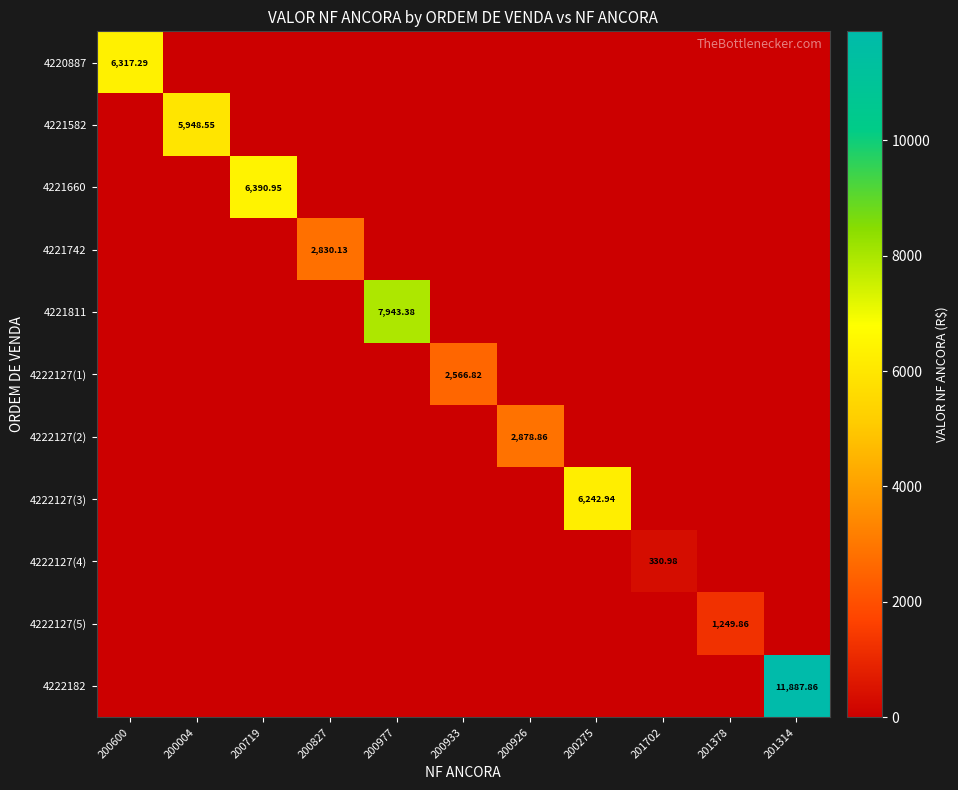

At how many categories does at least one series exceed 4550?

6